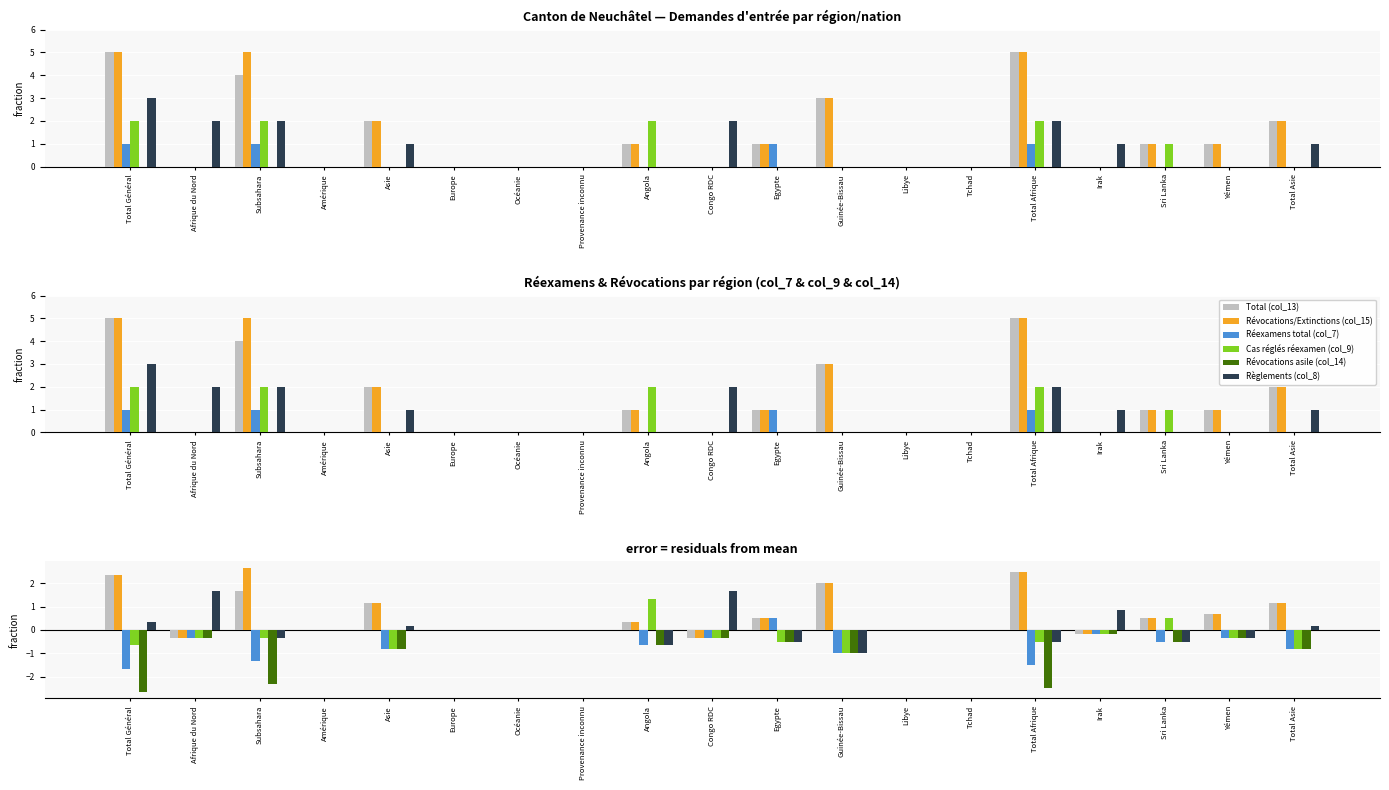

What are all the series names shown in the legend?

Total (col_13), Révocations/Extinctions (col_15), Réexamens total (col_7), Cas réglés réexamen (col_9), Révocations asile (col_14), Règlements (col_8)